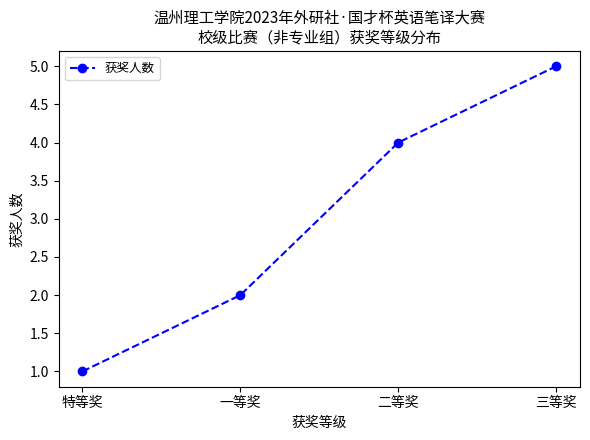

Which label corresponds to the largest value in the chart?

三等奖